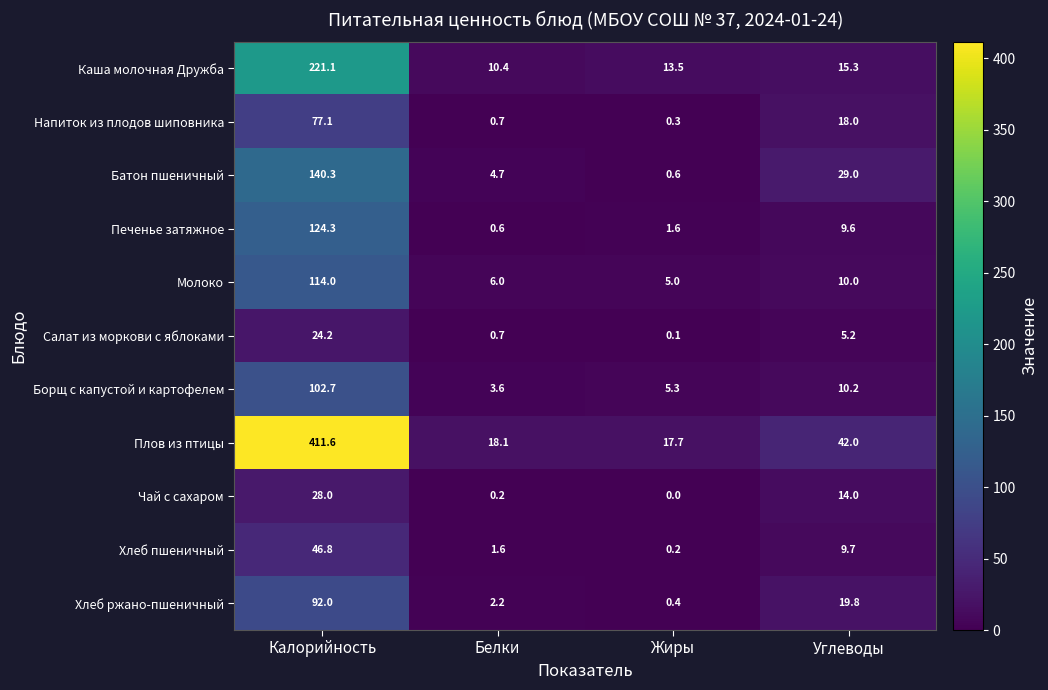

At which label is Молоко closest to 59?

Углеводы